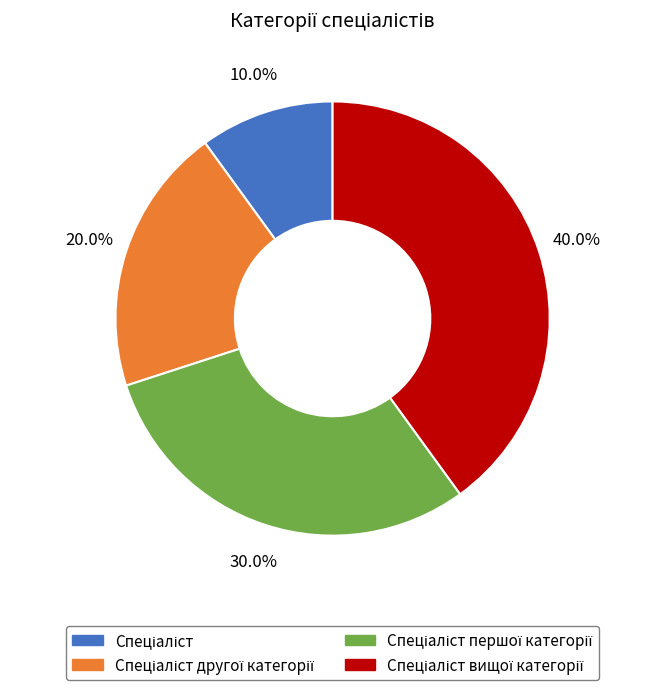

Is there any slice that represents more than half of the pie?

No